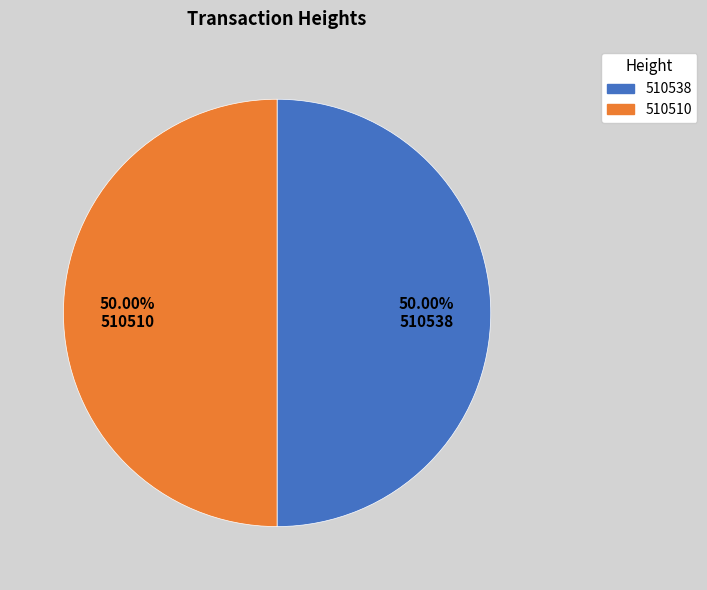

How many segments does this pie chart have?

2